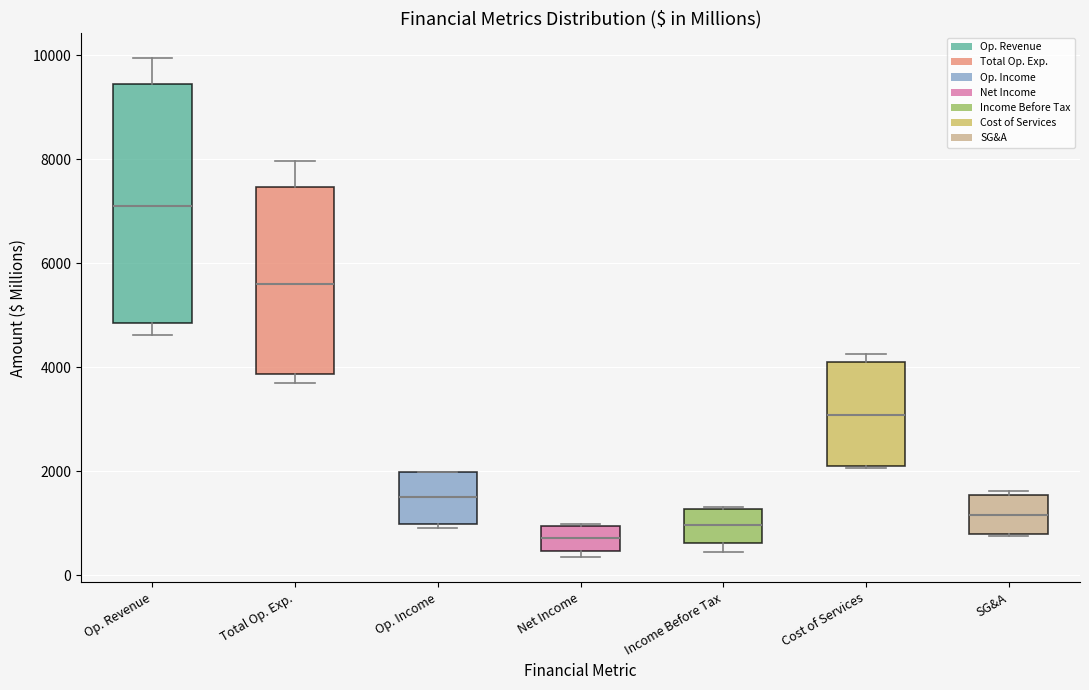

Comparing the boxes themselves (not the whiskers), which one is the tallest?

Op. Revenue